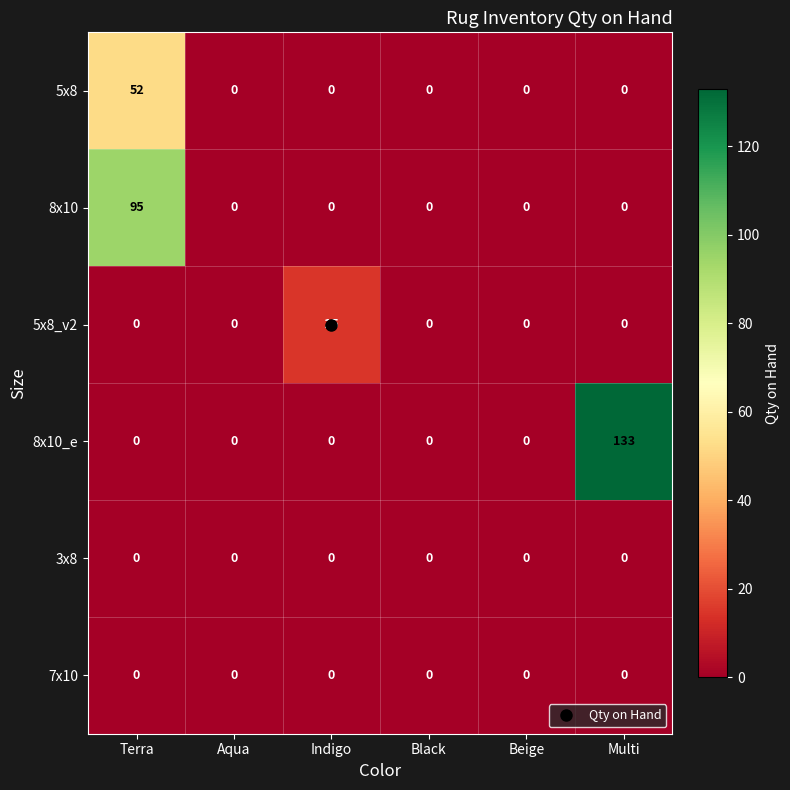

What is the total value across all series at Indigo?

15